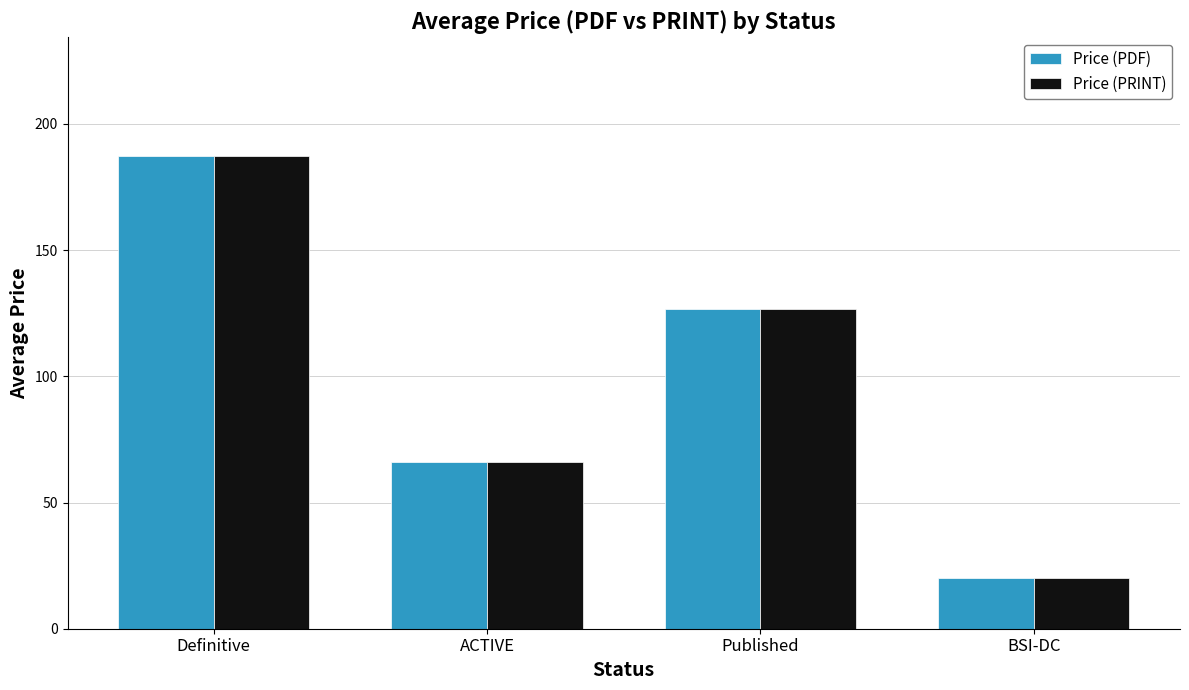

What is the label of the 2nd bar from the right?

Published